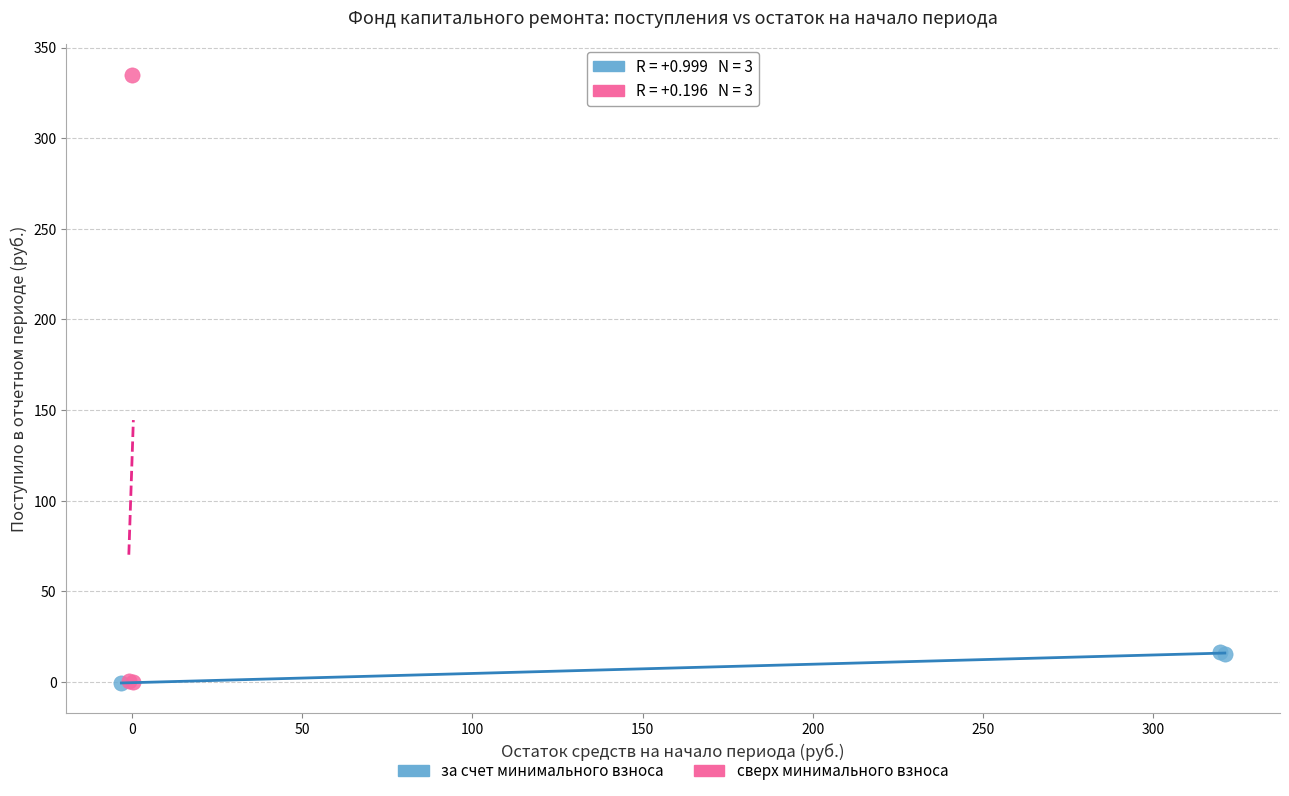

Which series reaches the maximum Y coordinate?

сверх минимального взноса